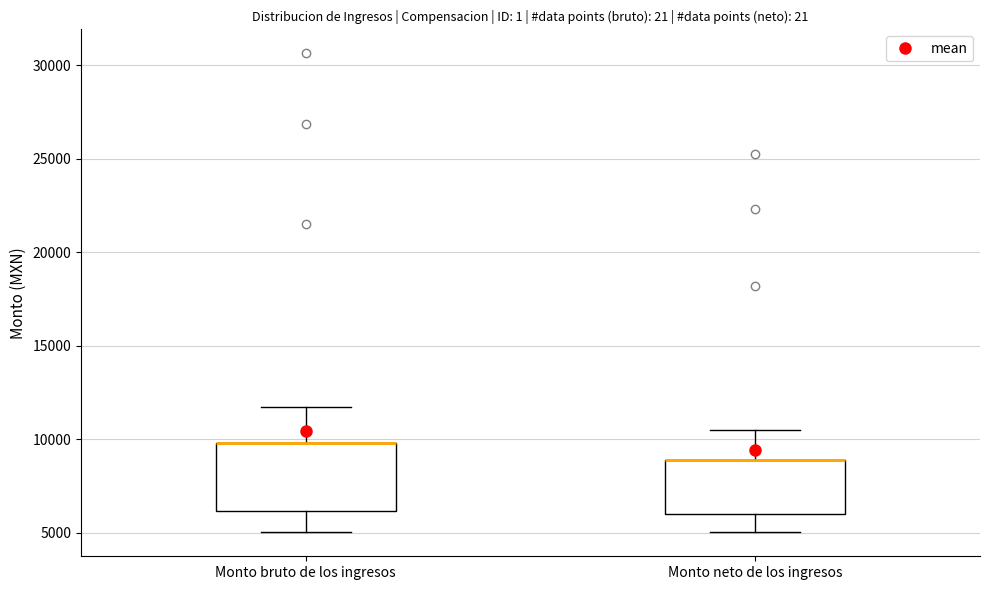

Reading left to right, read every box against the y-axis: the position of its median line, the range the box covers, and the ends of its whiskers. The values are not printed on the chart, so give them approximately, as read against the axis.

Monto bruto de los ingresos: median 10000 (drawn on the box's upper edge), box 6000 to 10000, whiskers 5000 to 12000
Monto neto de los ingresos: median 9000 (drawn on the box's upper edge), box 6000 to 9000, whiskers 5000 to 10500